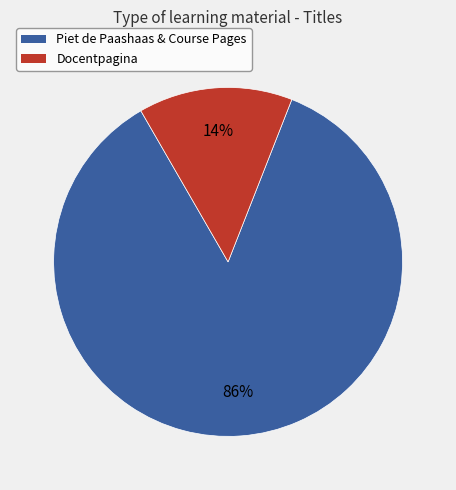

What percentage is the Docentpagina slice, to the nearest percent?

14%